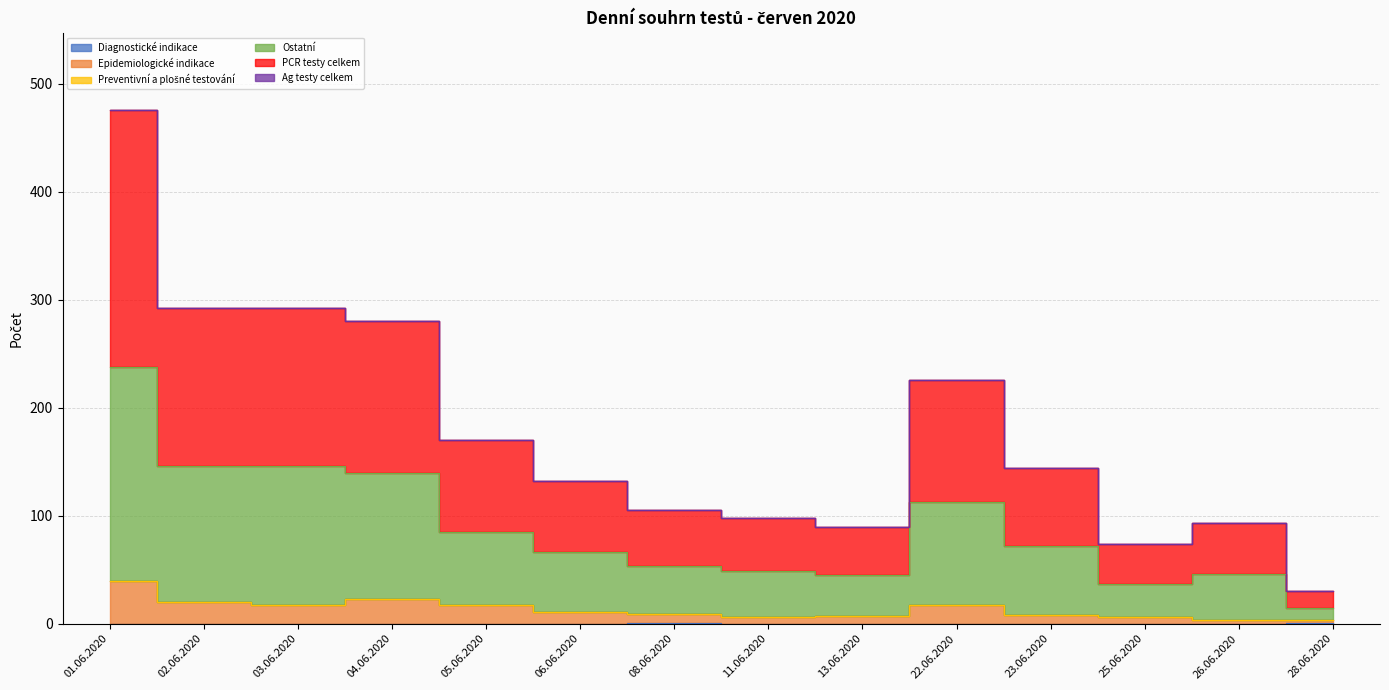

Is the value of Epidemiologické indikace at 05.06.2020 greater than the value of Ostatní at 13.06.2020?

No